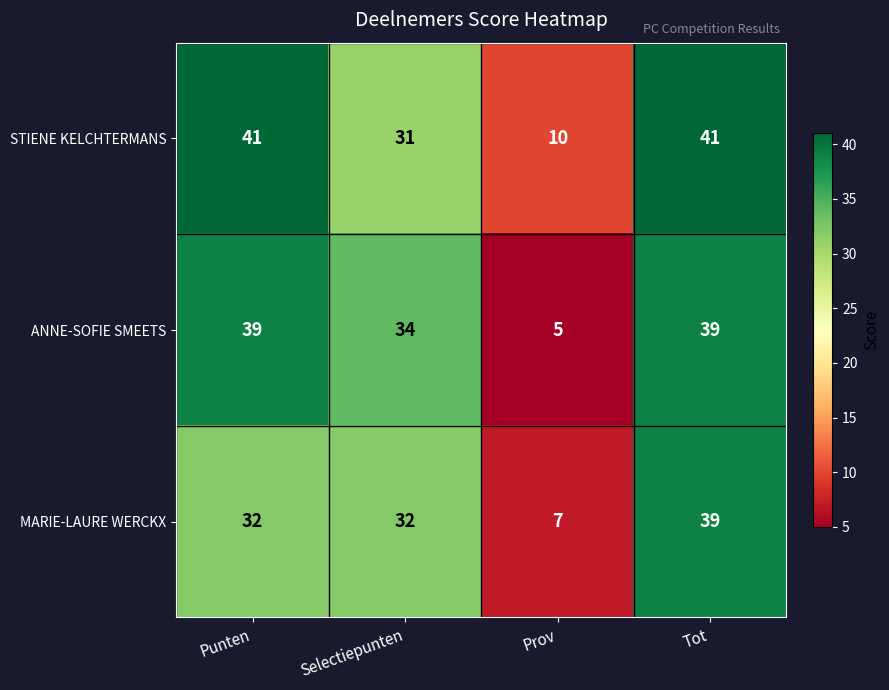

Which series changed the most between Punten and Selectiepunten?

STIENE KELCHTERMANS